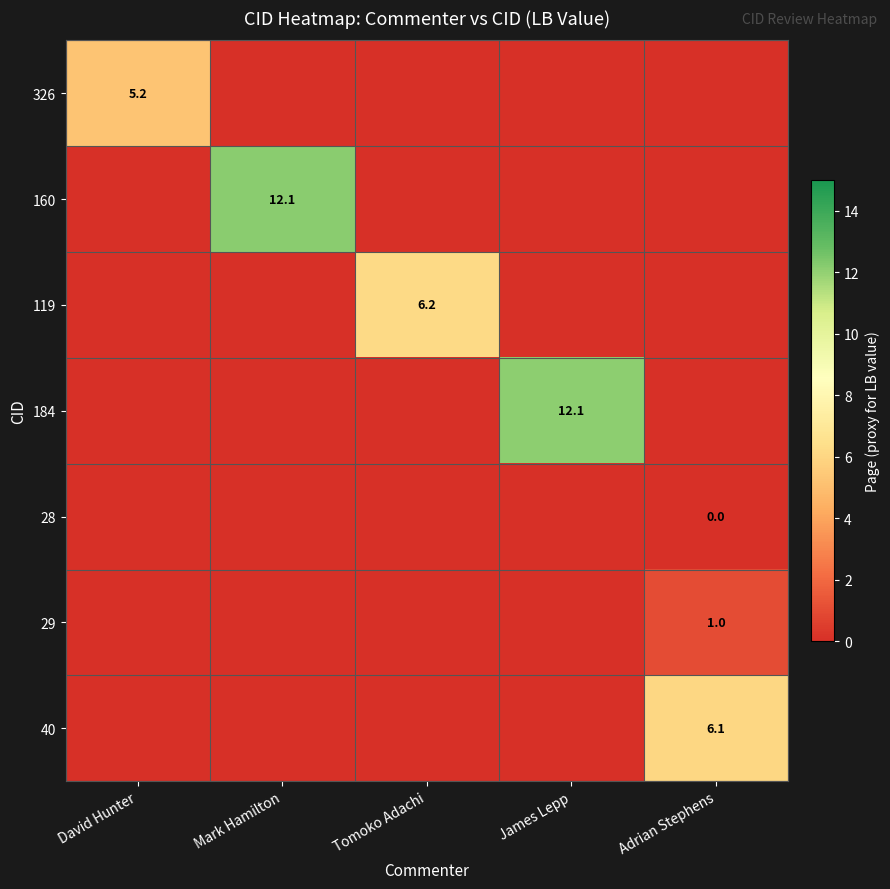

The 119 series shows 1.8 at Tomoko Adachi. True or false?

False